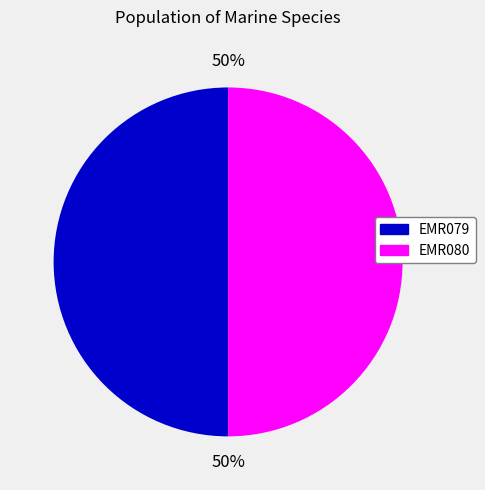

Count the number of slices in the pie.

2